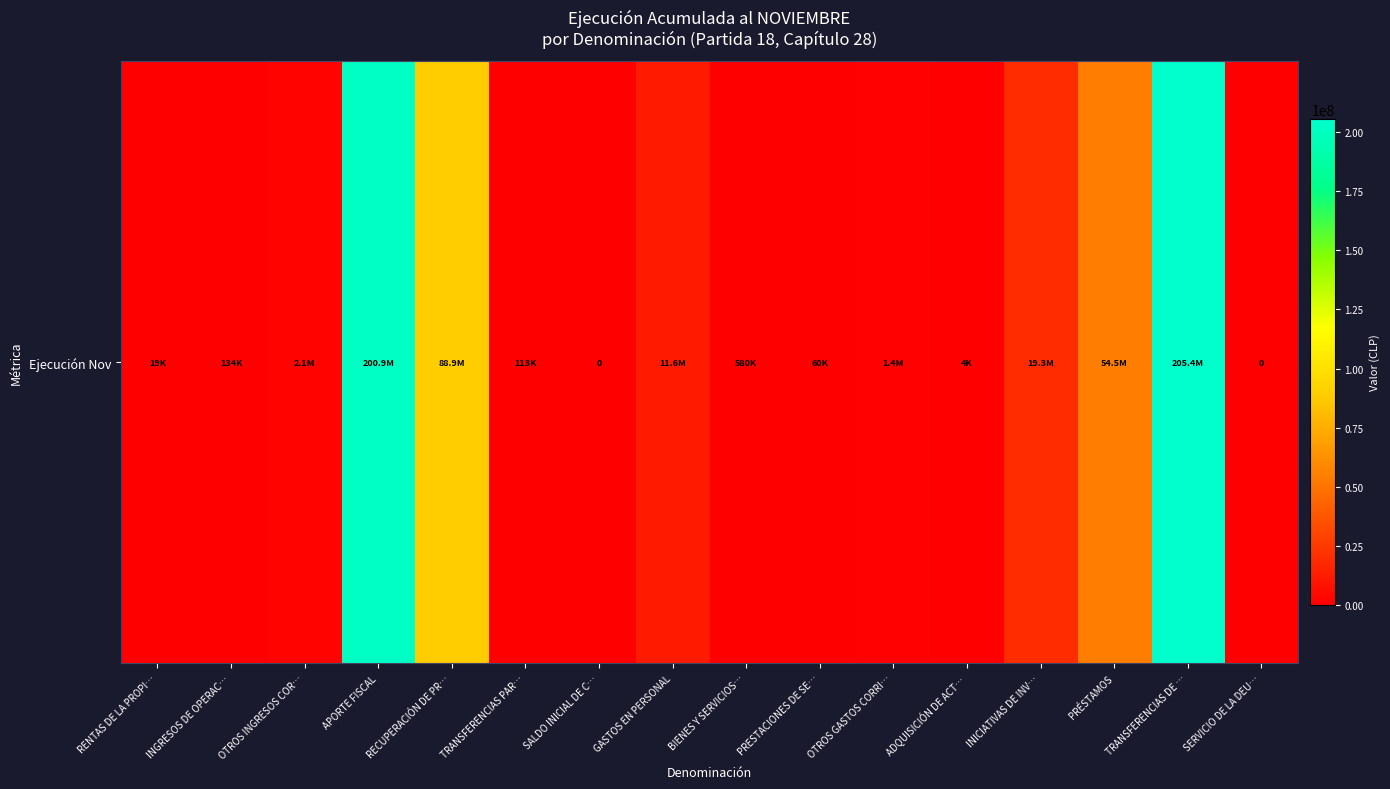

Rank the categories by value from lowest to highest.

SALDO INICIAL DE C…, SERVICIO DE LA DEU…, ADQUISICIÓN DE ACT…, RENTAS DE LA PROPI…, PRESTACIONES DE SE…, TRANSFERENCIAS PAR…, INGRESOS DE OPERAC…, BIENES Y SERVICIOS…, OTROS GASTOS CORRI…, OTROS INGRESOS COR…, GASTOS EN PERSONAL, INICIATIVAS DE INV…, PRÉSTAMOS, RECUPERACIÓN DE PR…, APORTE FISCAL, TRANSFERENCIAS DE …